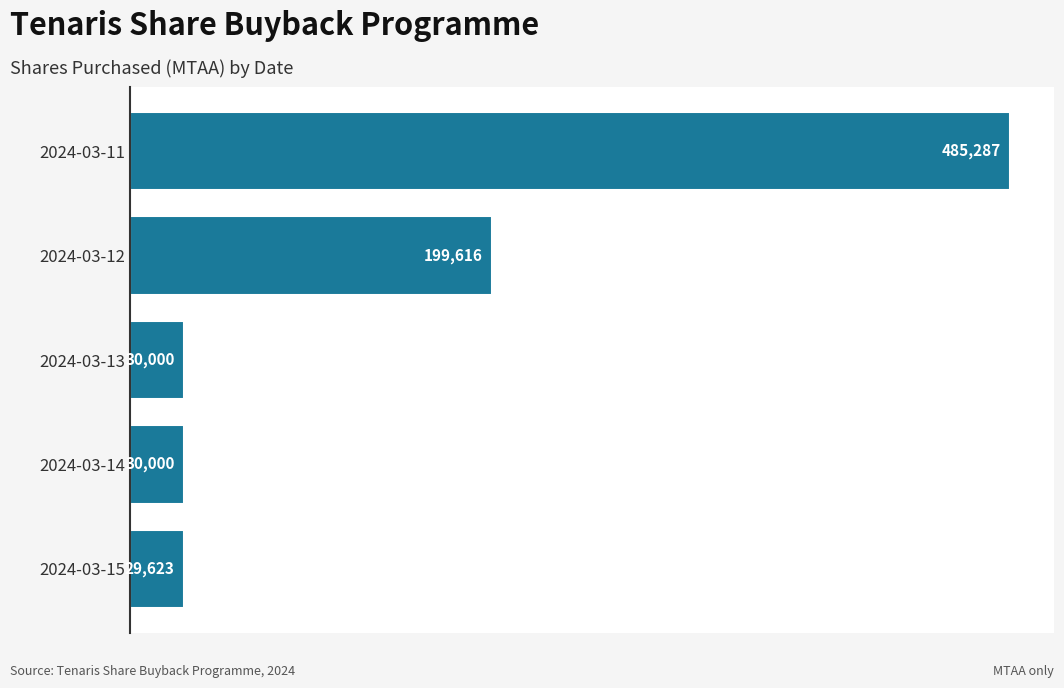

Approximately how many times larger is the value at 2024-03-12 compared to 2024-03-14?

6.7